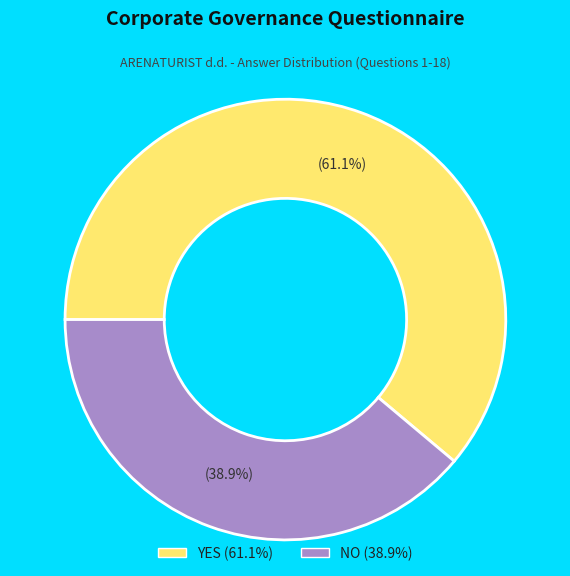

What is the smallest slice in the pie chart?

NO